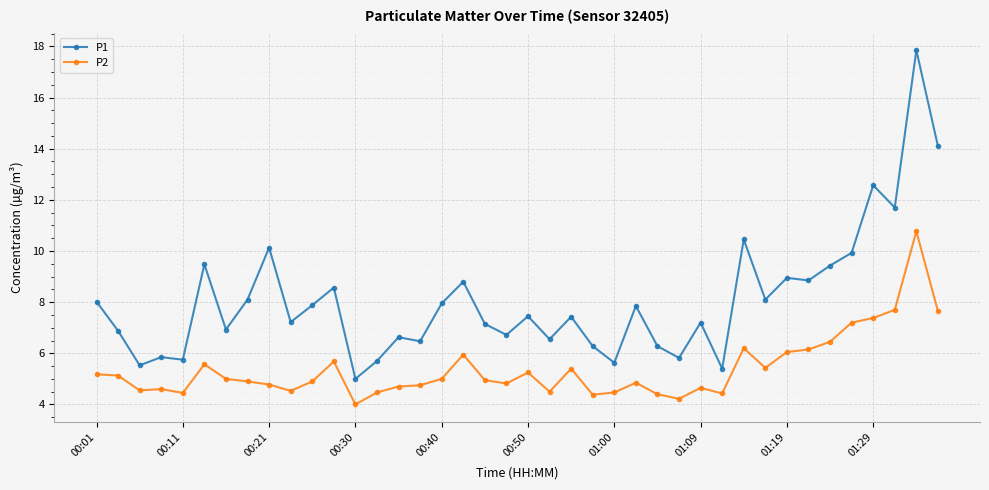

What is the difference between the maximum and minimum values in the P2 series?

6.8